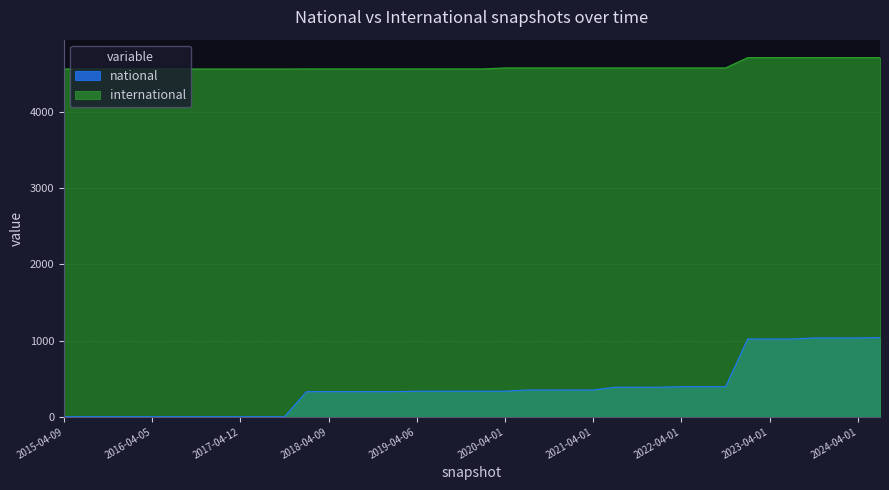

The value of national at 2016-12-27 is 1. True or false?

False